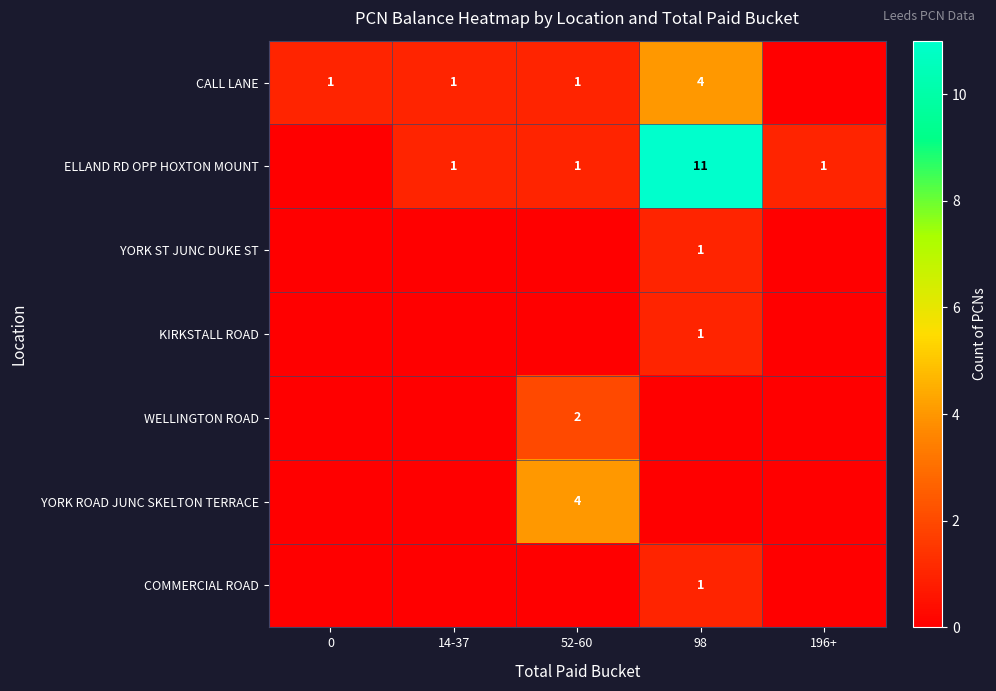

At how many categories does at least one series exceed 7?

1